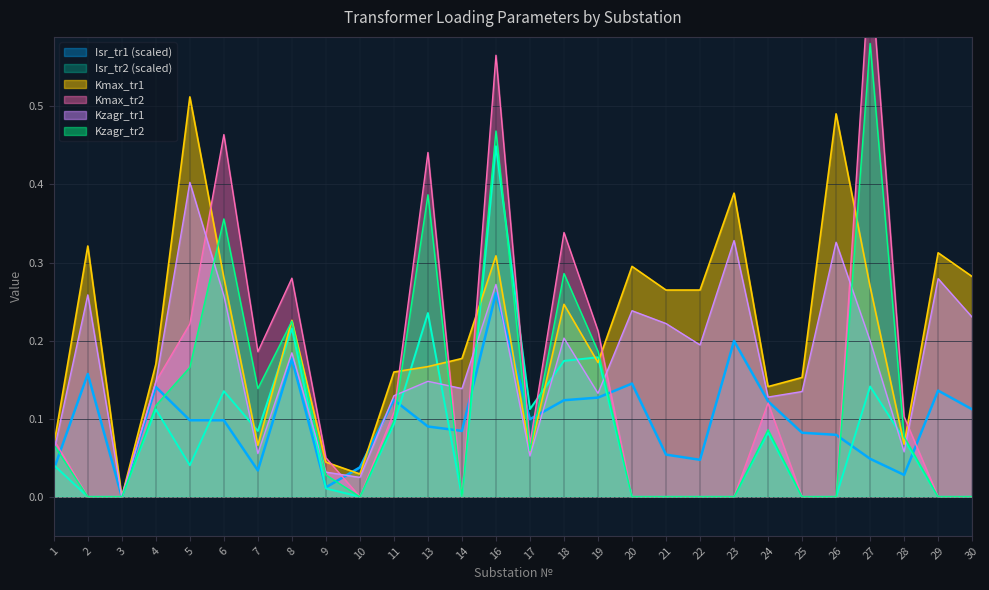

True or false: Kzagr_tr1 has a value of 0.0 at 14.

False